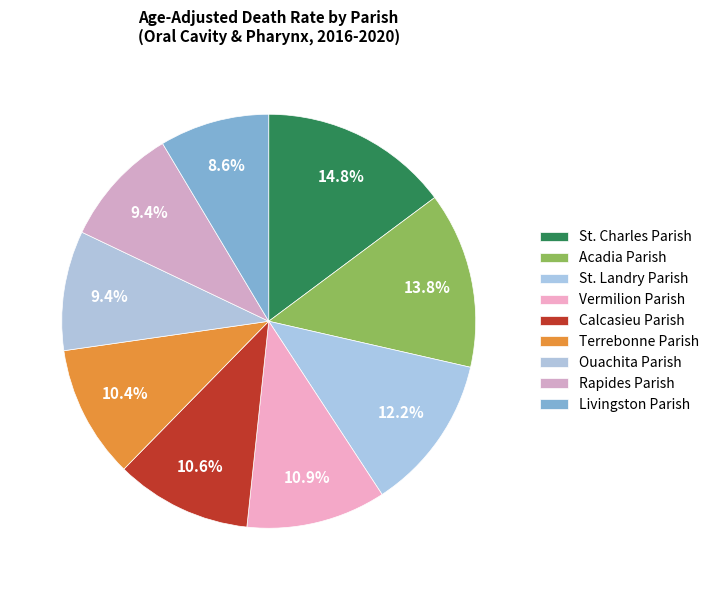

What is the largest slice in the pie chart?

St. Charles Parish